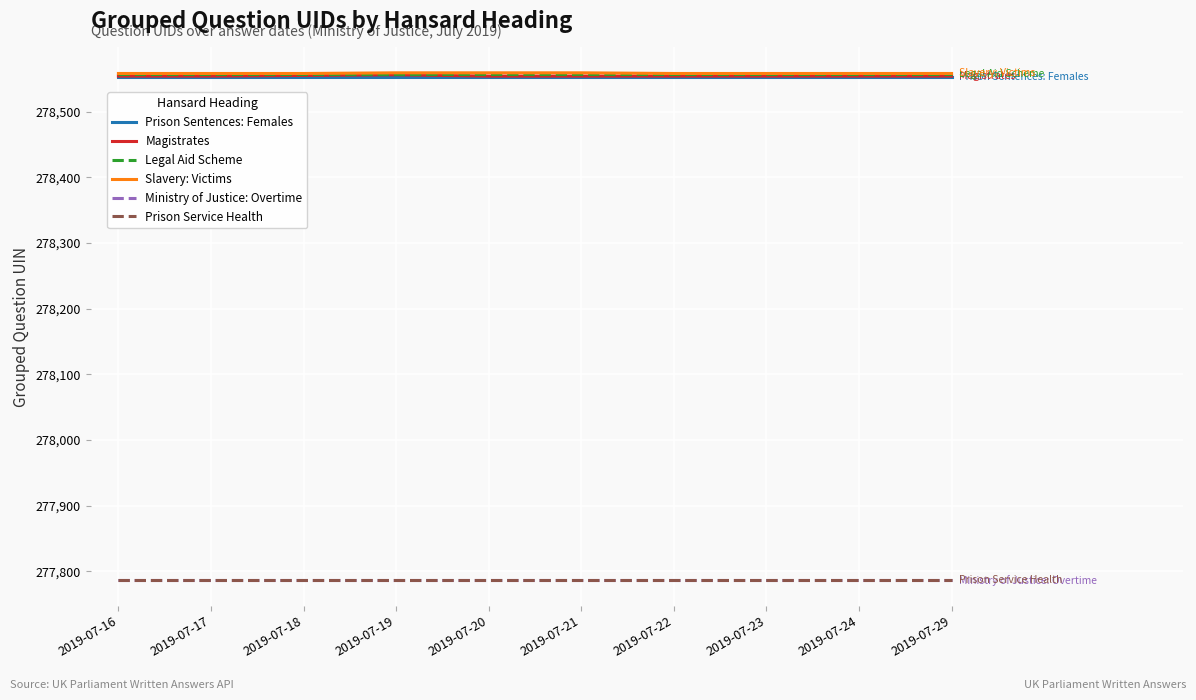

How many lines are shown in the chart?

6